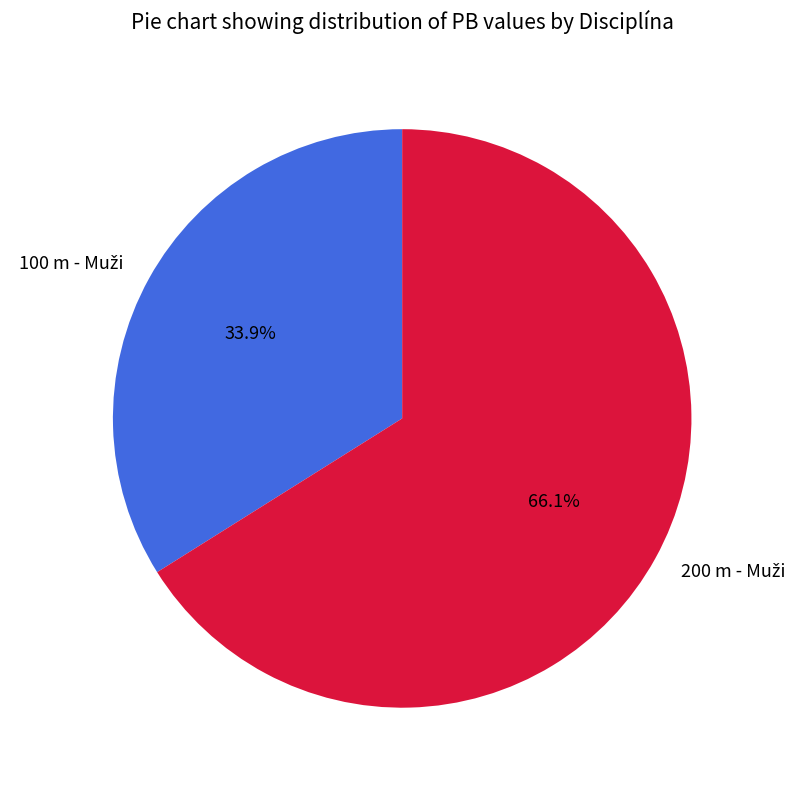

Is there a majority slice in this chart?

Yes